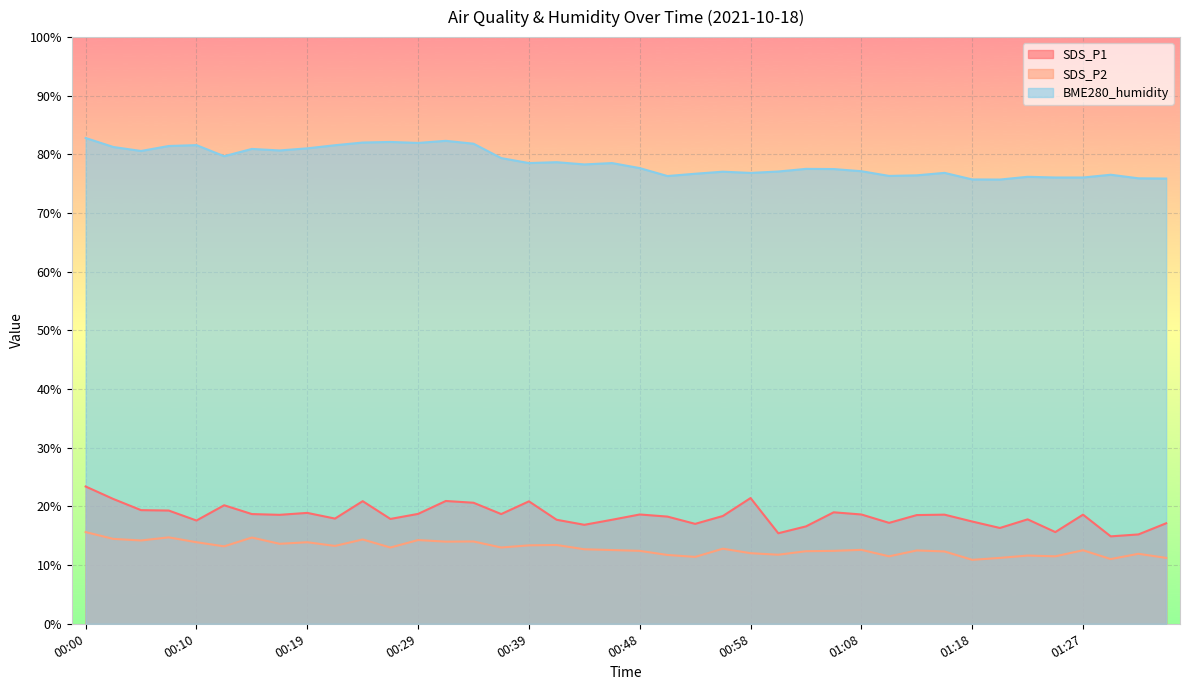

How many lines are shown in the chart?

3